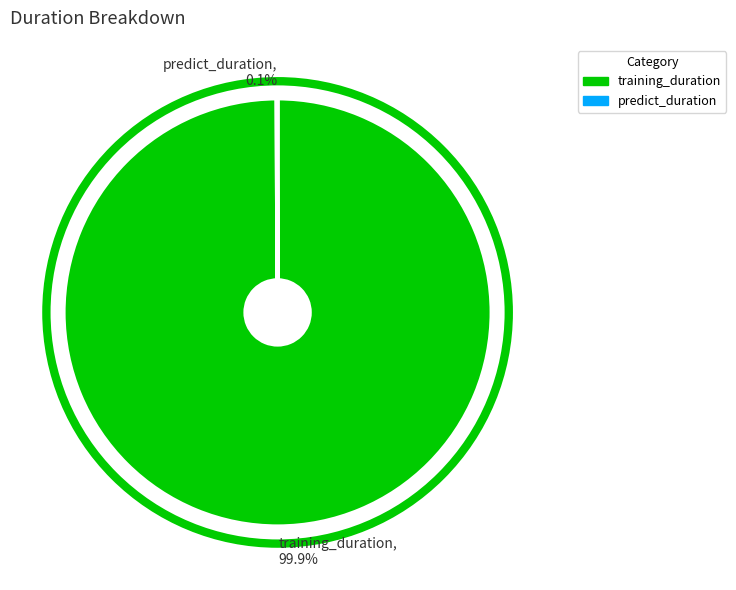

What percentage is NOT represented by training_duration, 99.9%?

0.1%